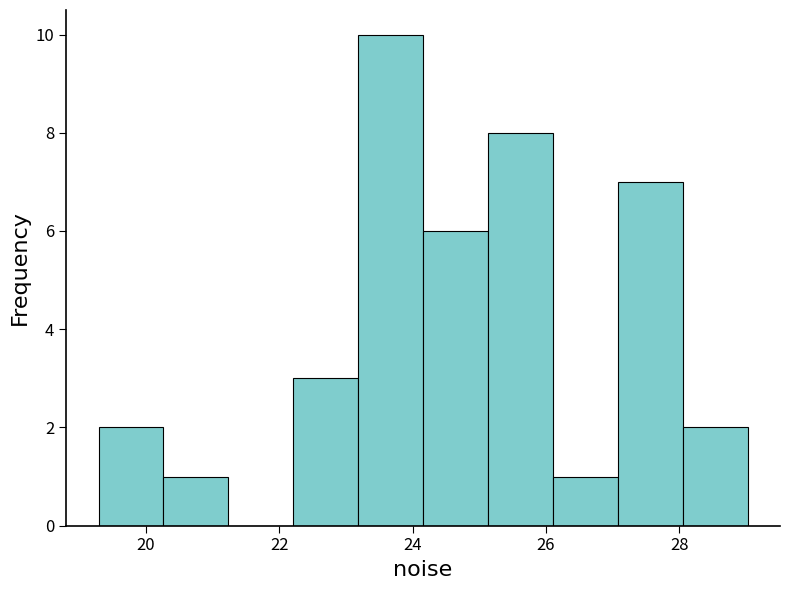

Which range on the x-axis has the tallest bar?

23.2 to 24.2